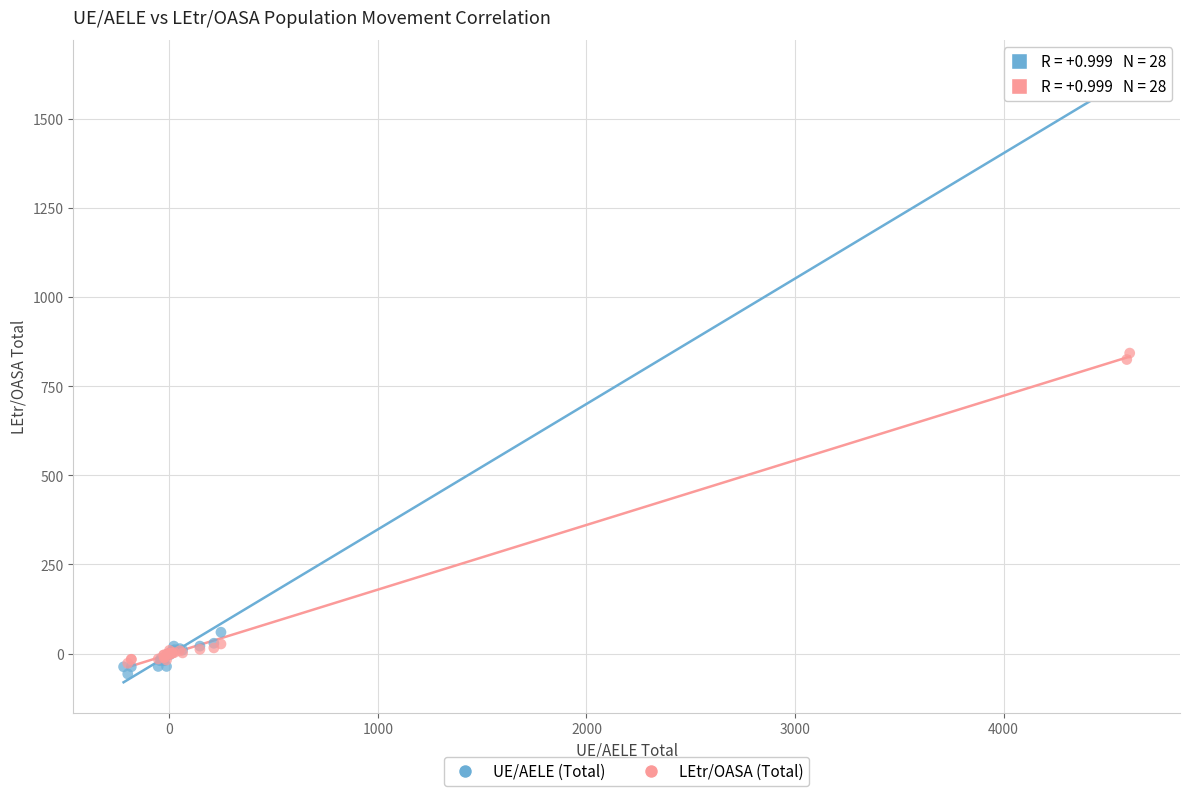

Which series reaches the maximum Y coordinate?

UE/AELE (Total)